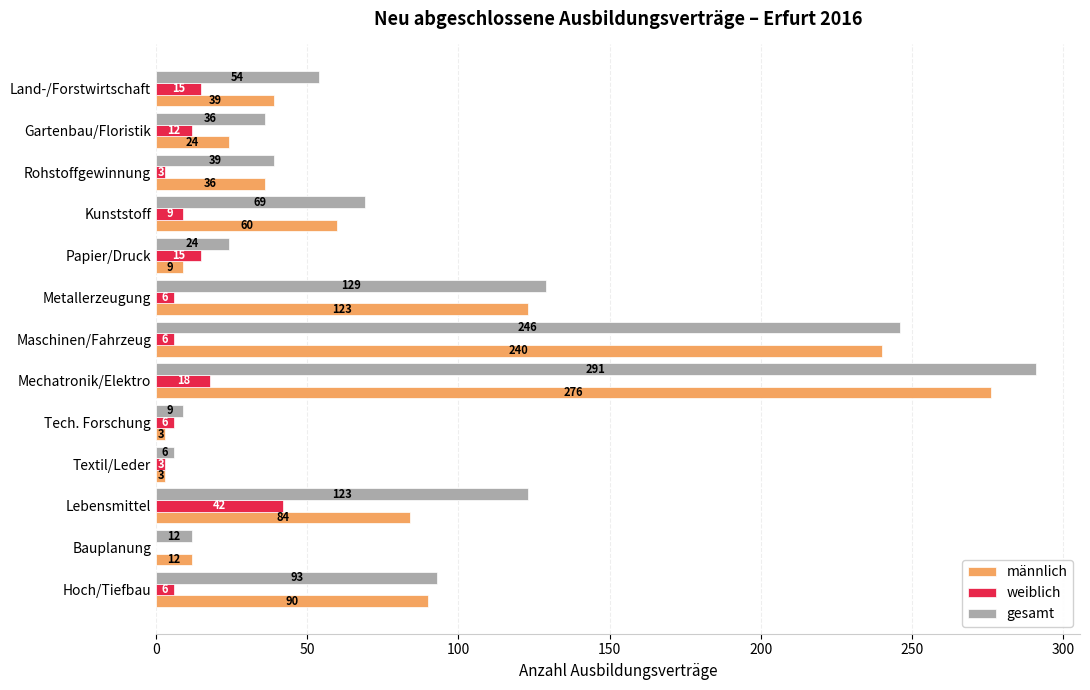

What is the sum of all männlich values?

999